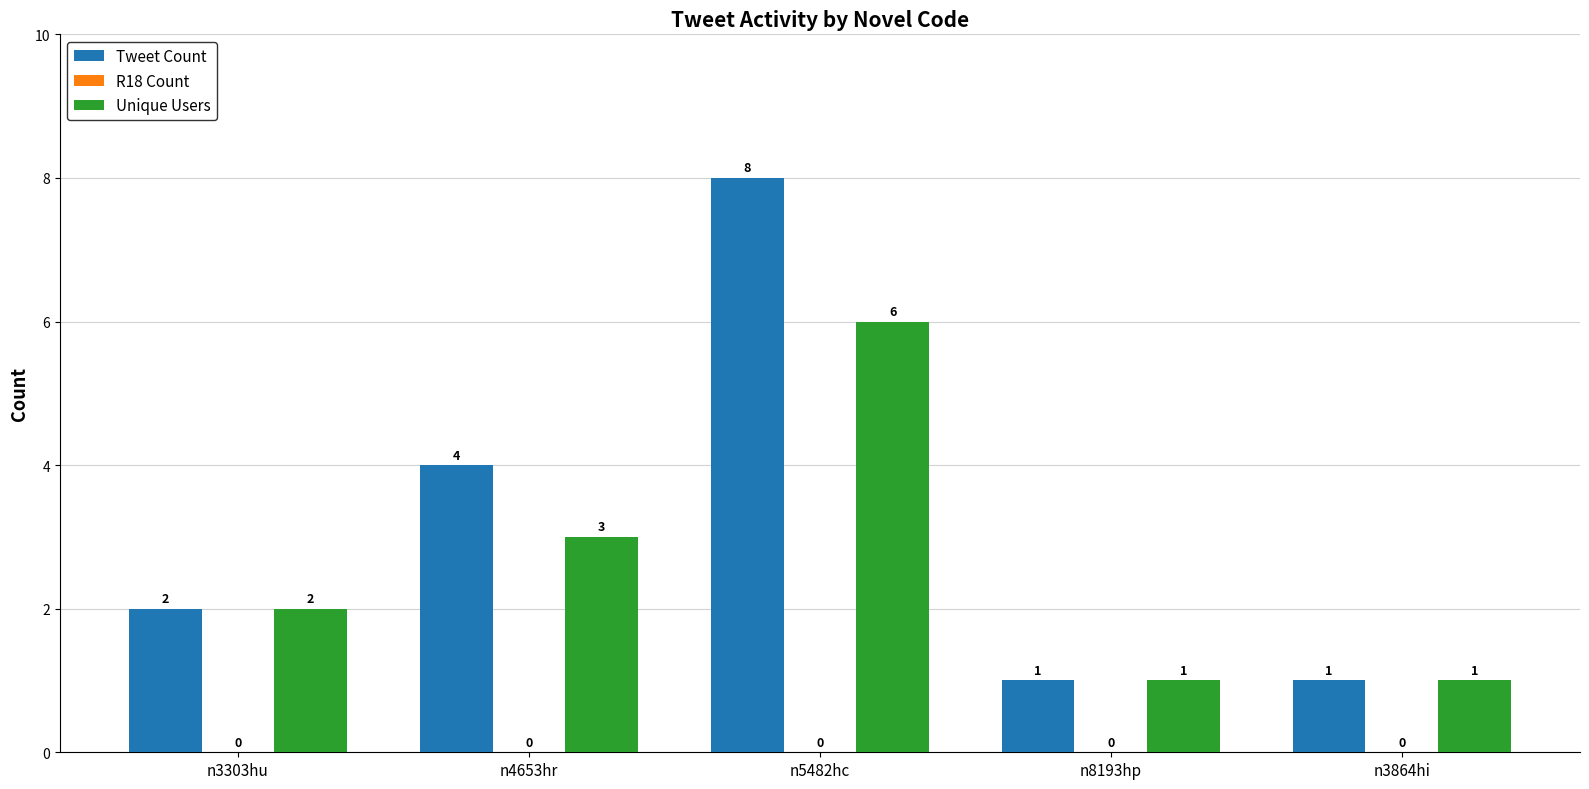

Reading right to left, list all the values displayed in this chart.

Tweet Count: 1	1	8	4	2
Unique Users: 1	1	6	3	2